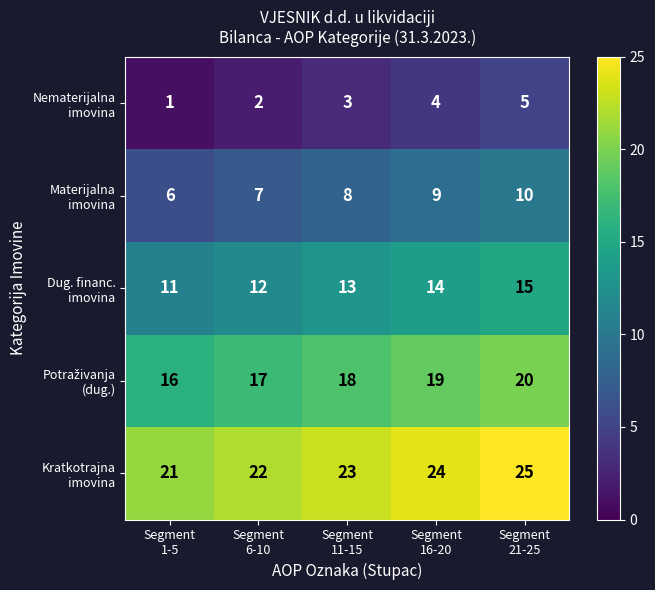

At how many categories does at least one series exceed 12?

5